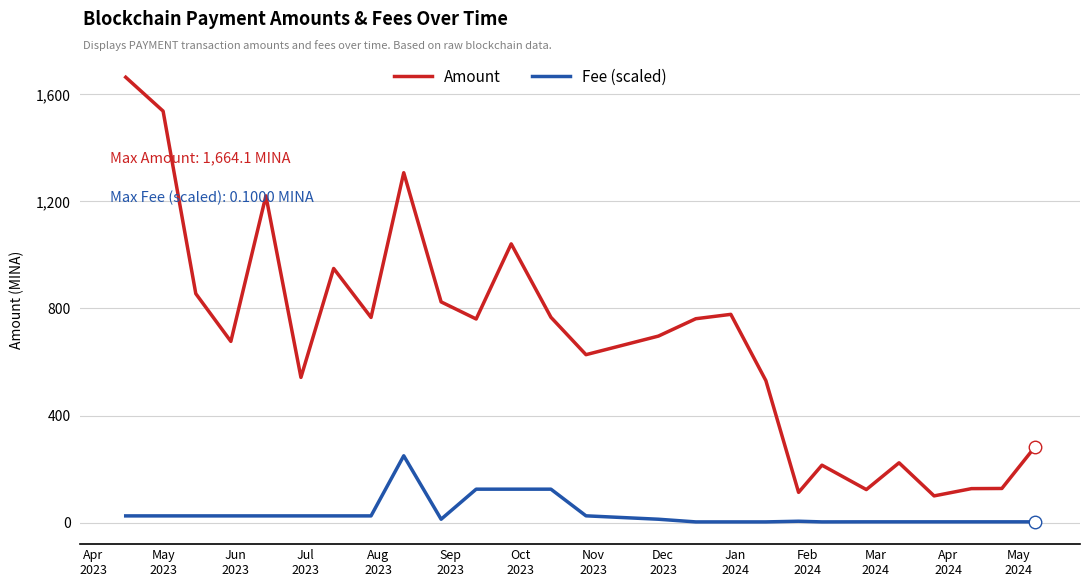

Which series has the largest total across all categories?

Amount